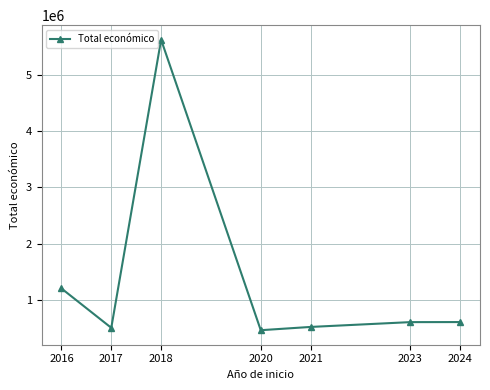

Where is the first local minimum?

2017